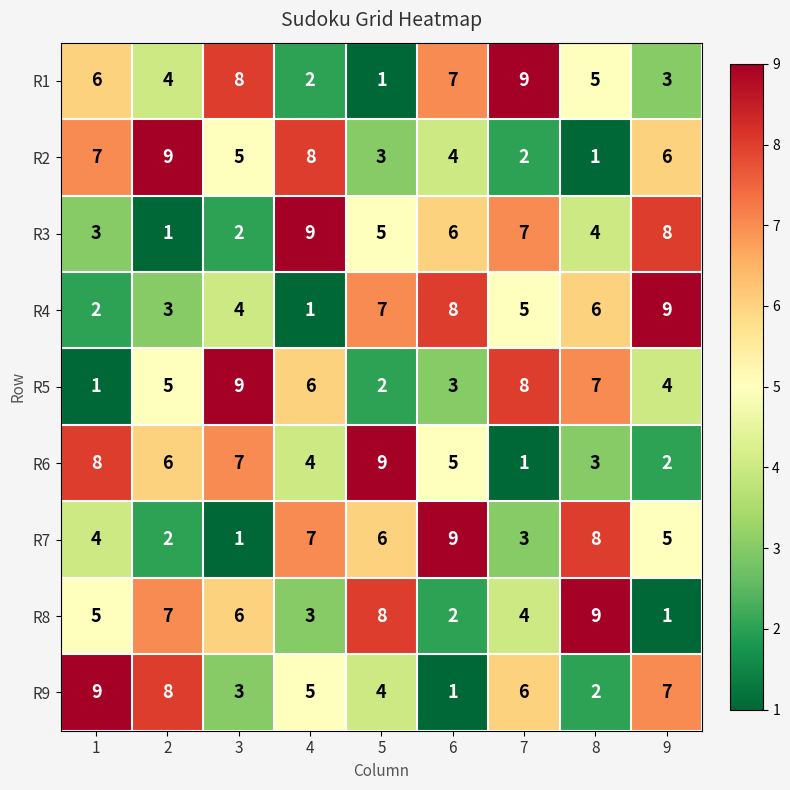

Count the R4 values in the range 3 to 7.

5